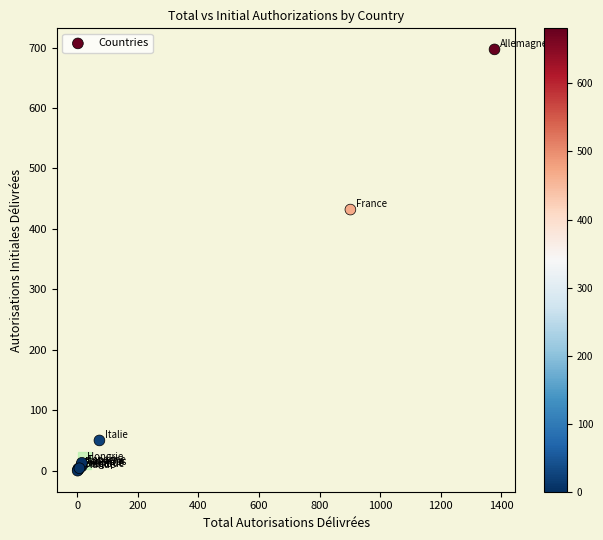

What Y value in the scatter plot is closest to 348?

432